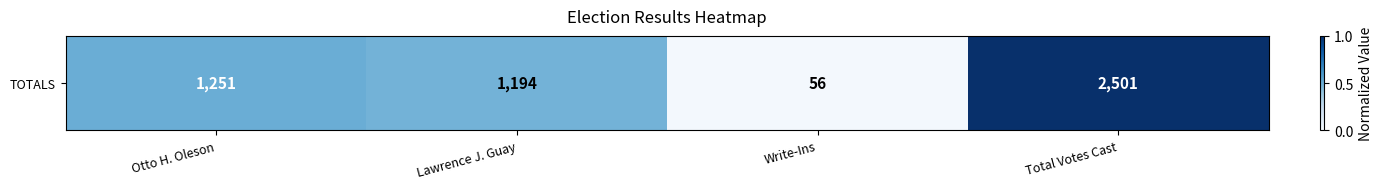

What is the sum of the values at Lawrence J. Guay and Otto H. Oleson?

1.0